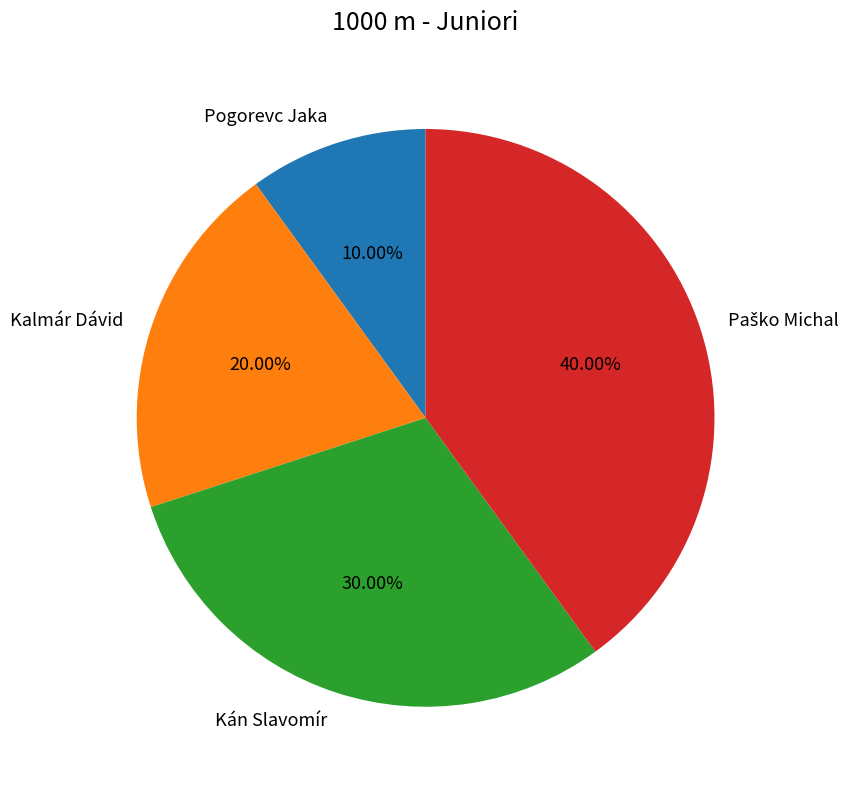

Which slice is the smallest?

Pogorevc Jaka